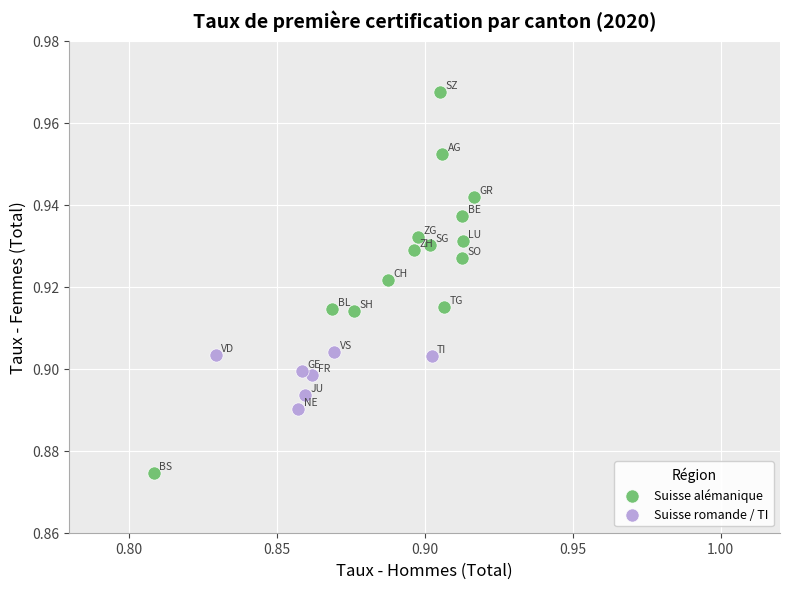

Which series has the largest Y range (max minus min)?

Suisse alémanique